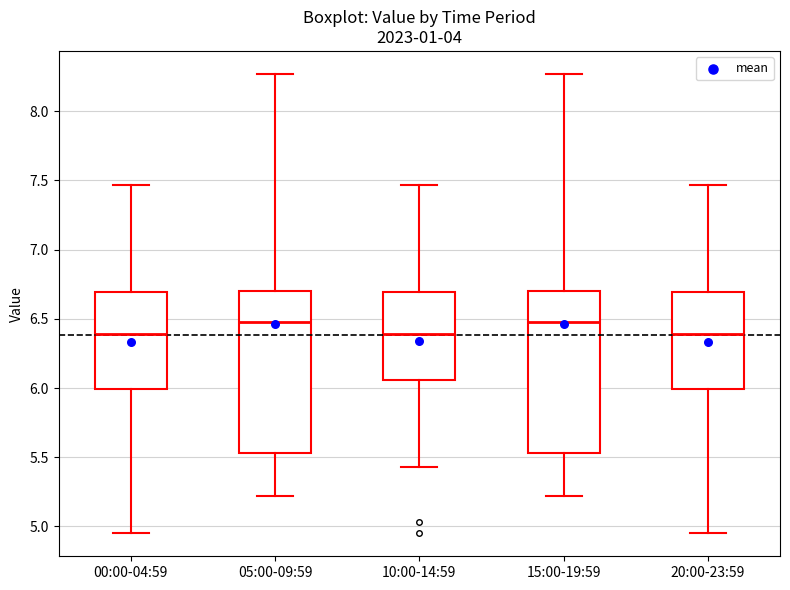

Reading left to right, transcribe this box plot: for each box, give where its median line is, the range the box spans, and where its two whiskers end, as read against the y-axis. The values are not printed on the chart, so give them approximately, as read against the axis.

00:00-04:59: median 6.40, box 6.00 to 6.70, whiskers 4.95 to 7.45
05:00-09:59: median 6.50, box 5.55 to 6.70, whiskers 5.20 to 8.25
10:00-14:59: median 6.40, box 6.05 to 6.70, whiskers 5.45 to 7.45
15:00-19:59: median 6.50, box 5.55 to 6.70, whiskers 5.20 to 8.25
20:00-23:59: median 6.40, box 6.00 to 6.70, whiskers 4.95 to 7.45